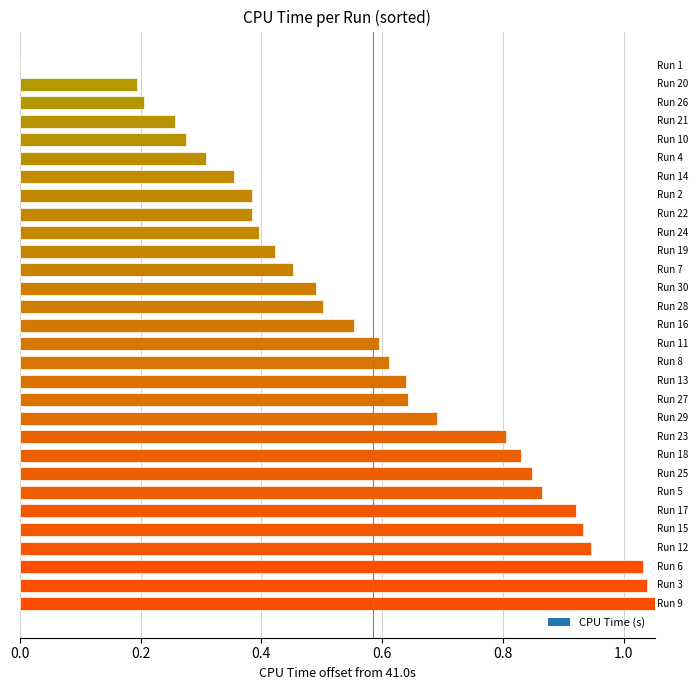

Is it true that the value at Run 20 is 15.3?

False